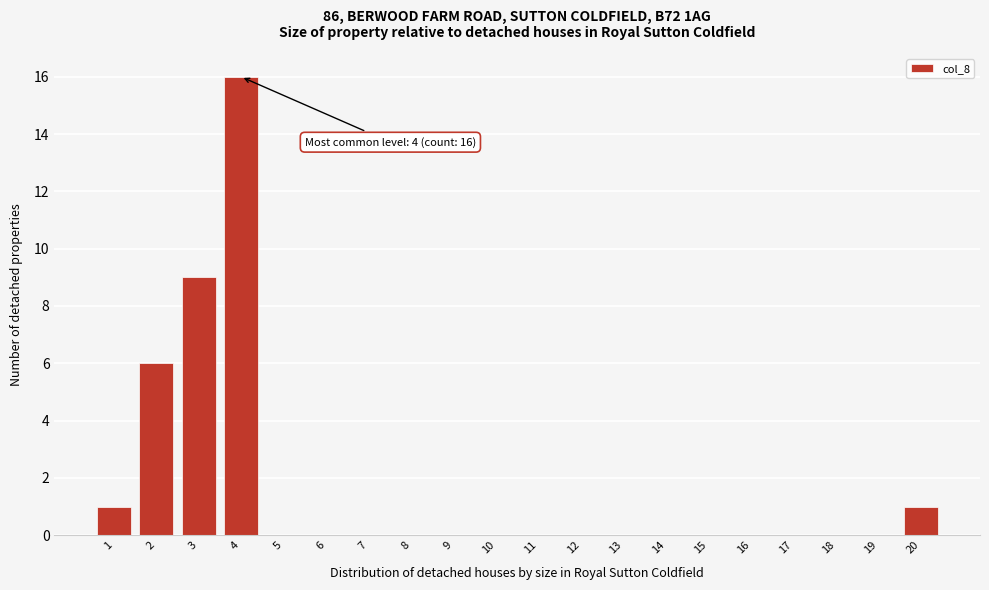

Which range on the x-axis has the tallest bar?

3.5 to 4.5